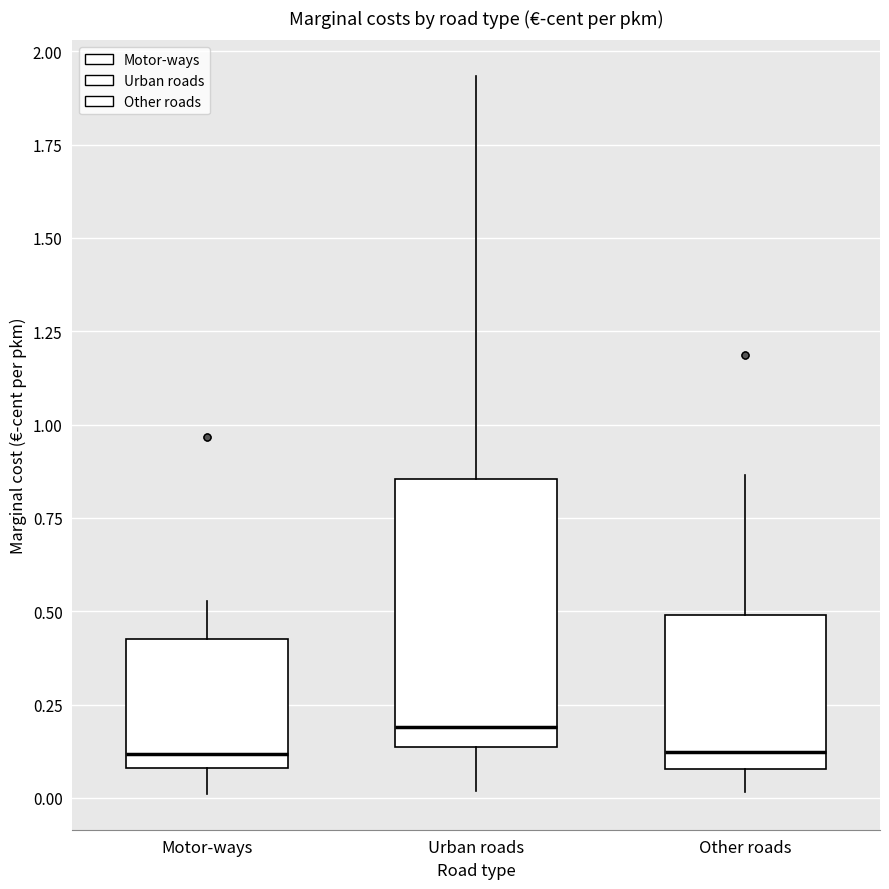

Where is the upper edge of the box for Motor-ways on the y-axis? The values are not printed on the chart, so give them approximately, as read against the axis.

0.45